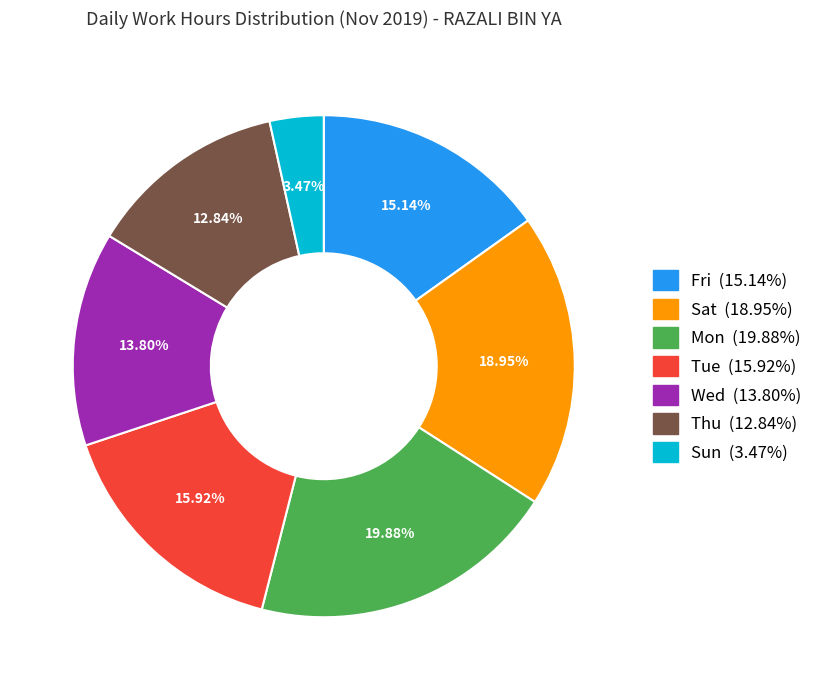

Is there a majority slice in this chart?

No